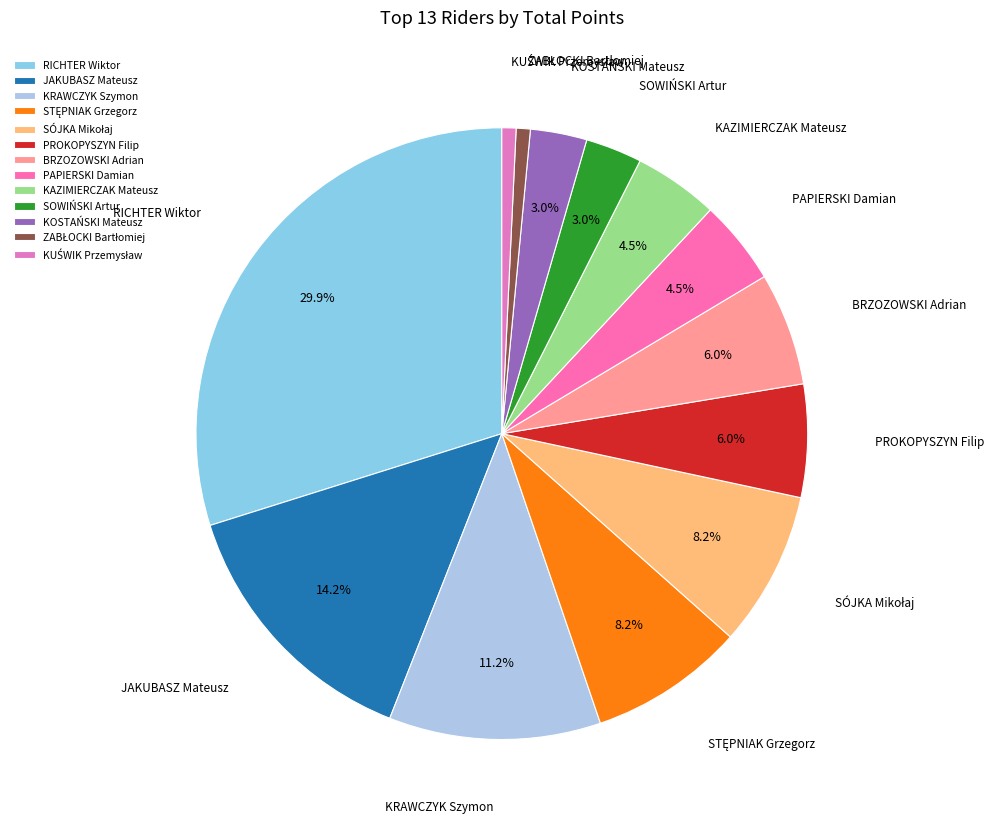

Count the number of slices in the pie.

13